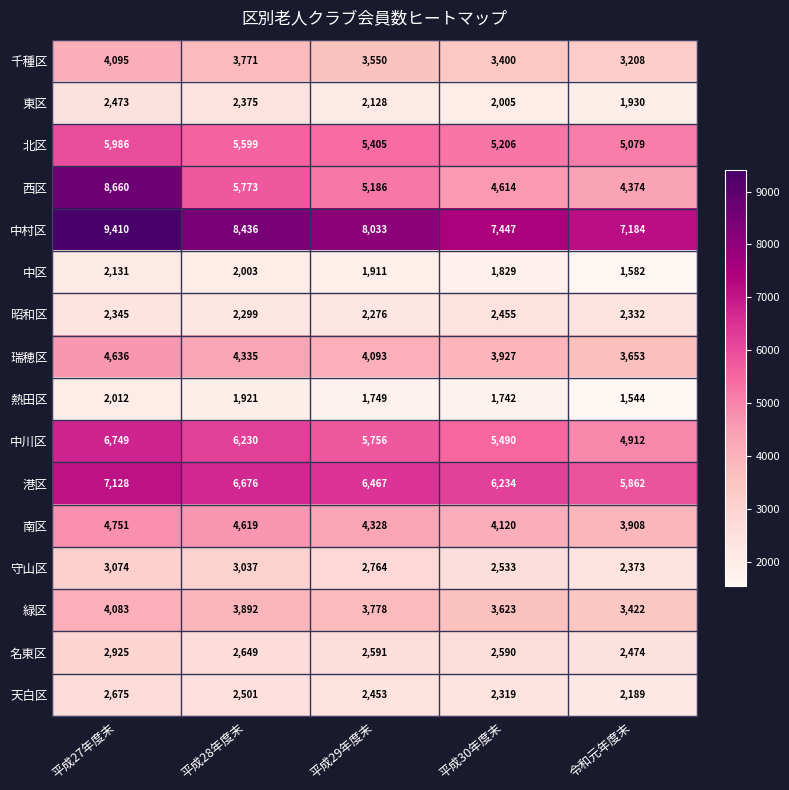

What is the difference between the second highest and minimum values in the 中川区 series?

1318